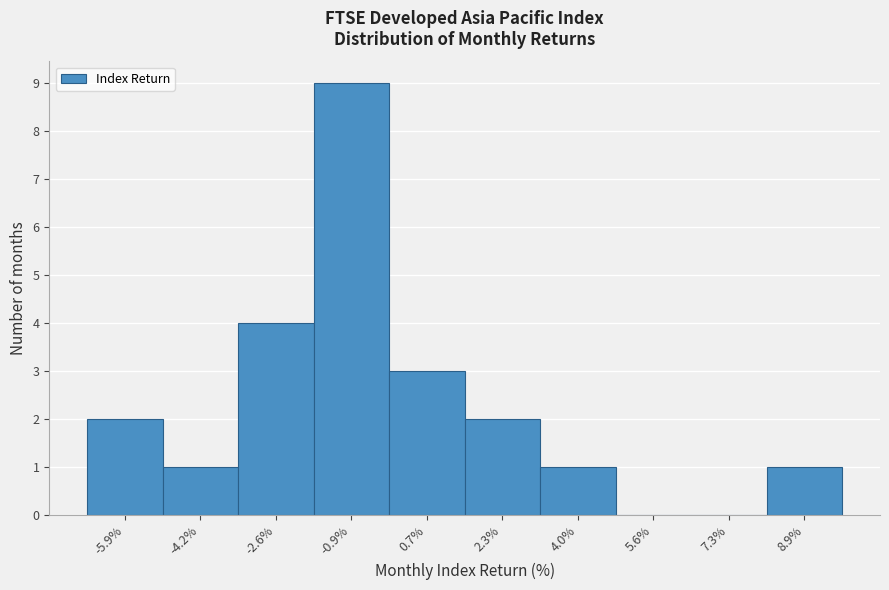

Reading left to right, extract all data points from this chart.

-5.9%=2	-4.2%=1	-2.6%=4	-0.9%=9	0.7%=3	2.3%=2	4.0%=1	5.6%=0	7.3%=0	8.9%=1